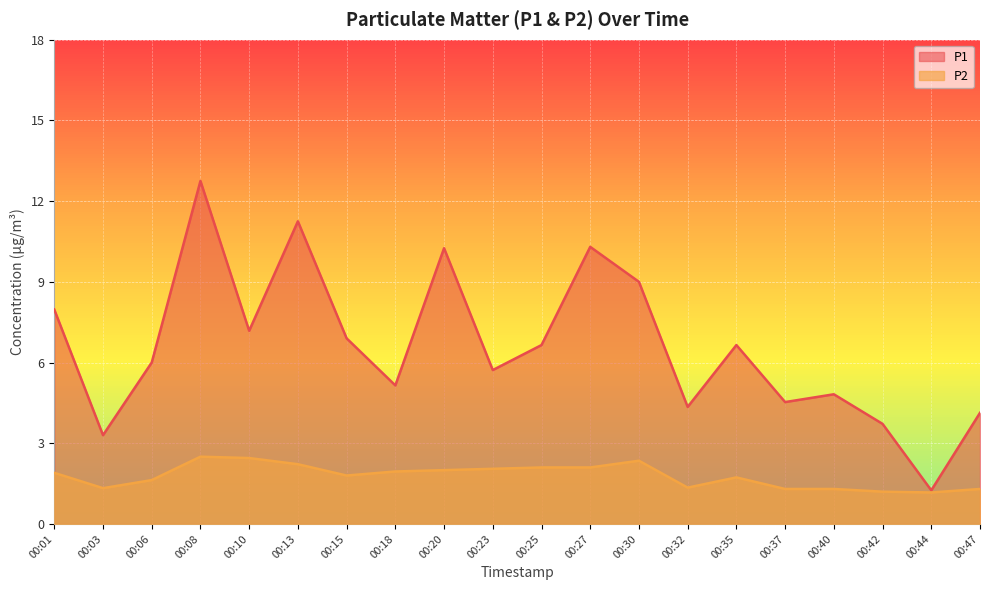

True or false: P1 has a value of 15.4 at 00:30.

False